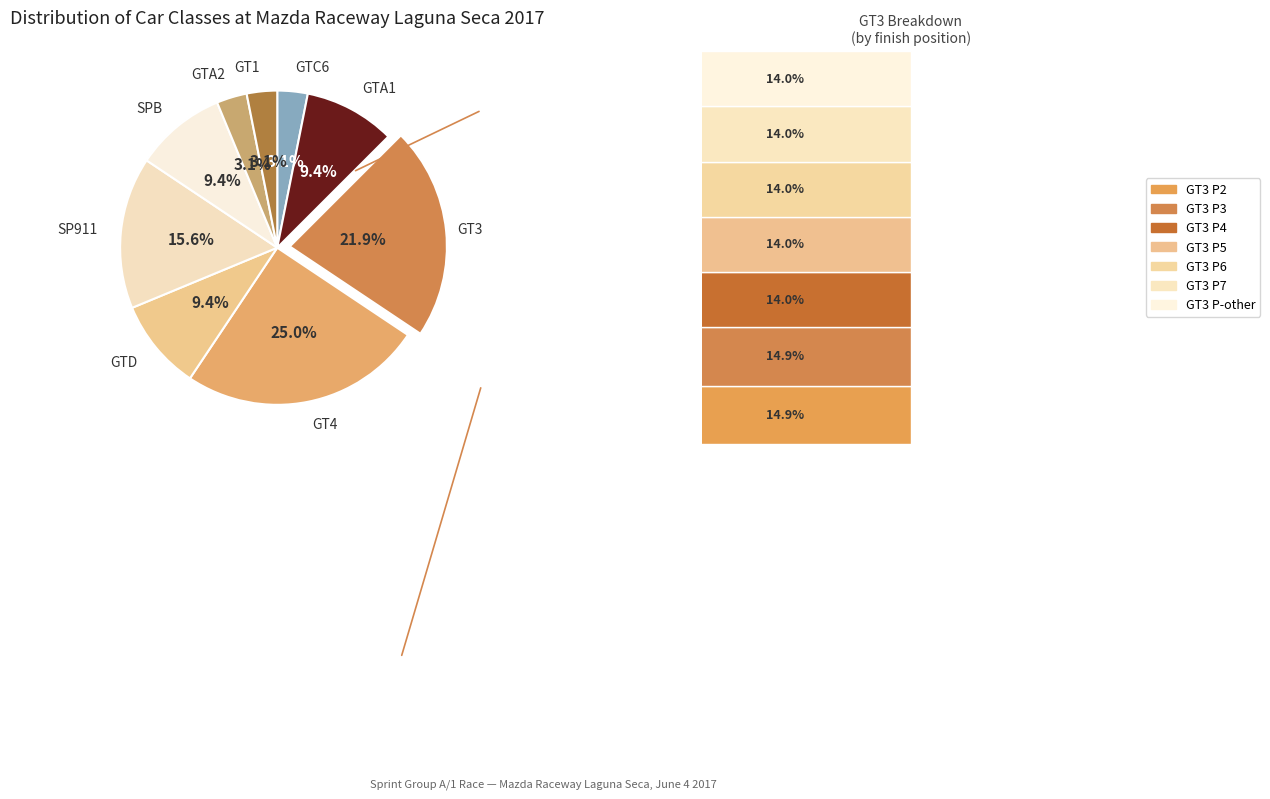

What is the change in value from SP911 to GT1?

-4